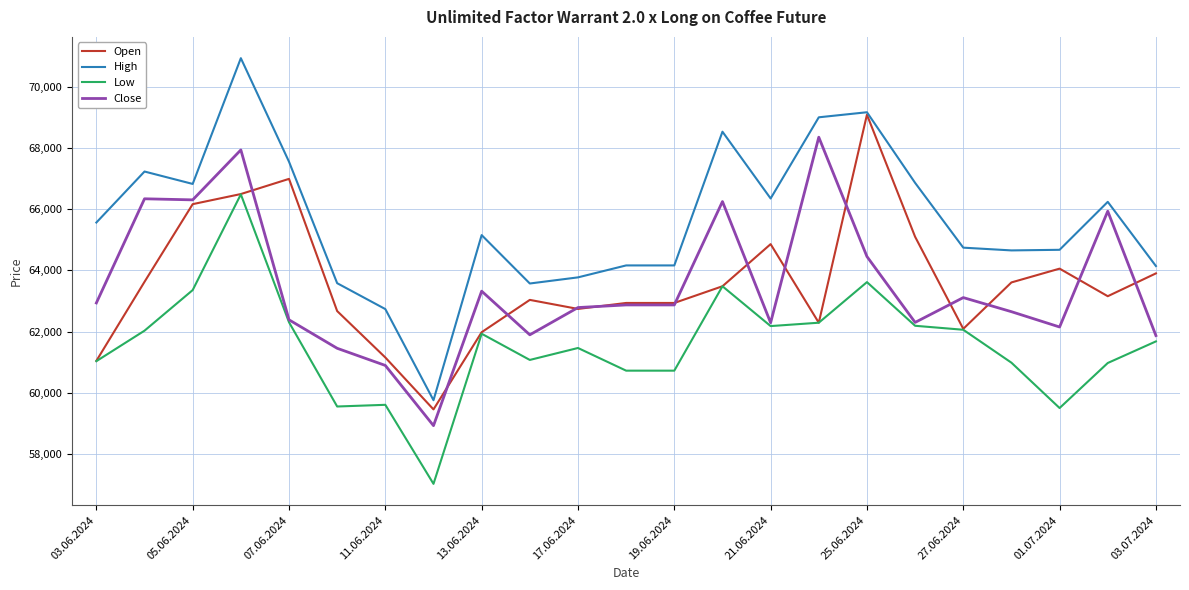

What is the difference between the maximum and second lowest values in the High series?

8190